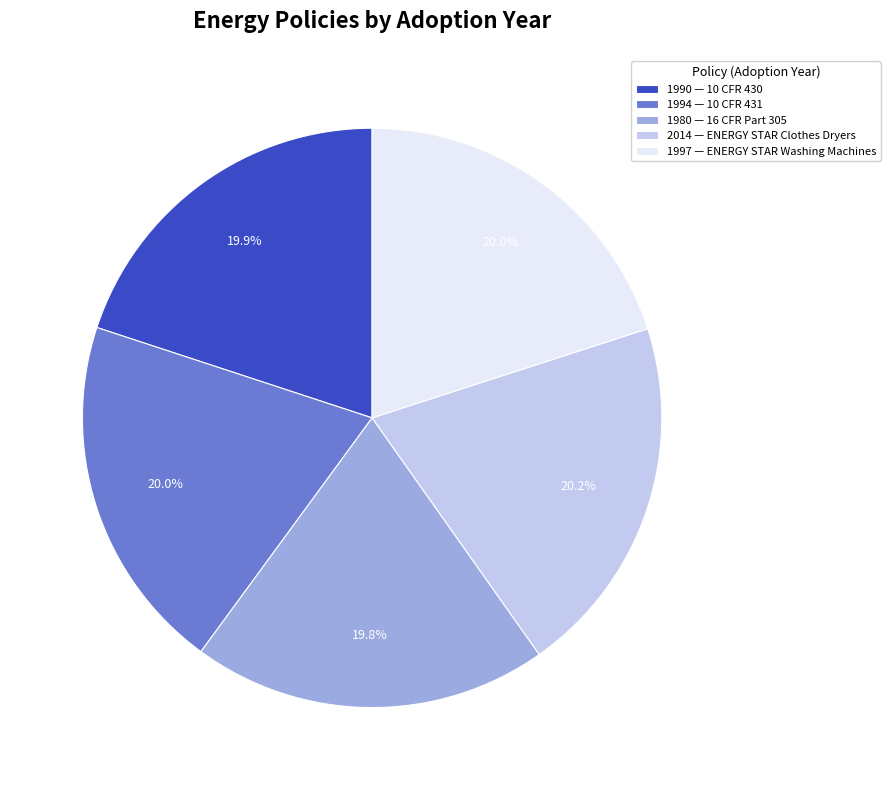

What percentage is NOT represented by 2014 — ENERGY STAR Clothes Dryers?

79.8%